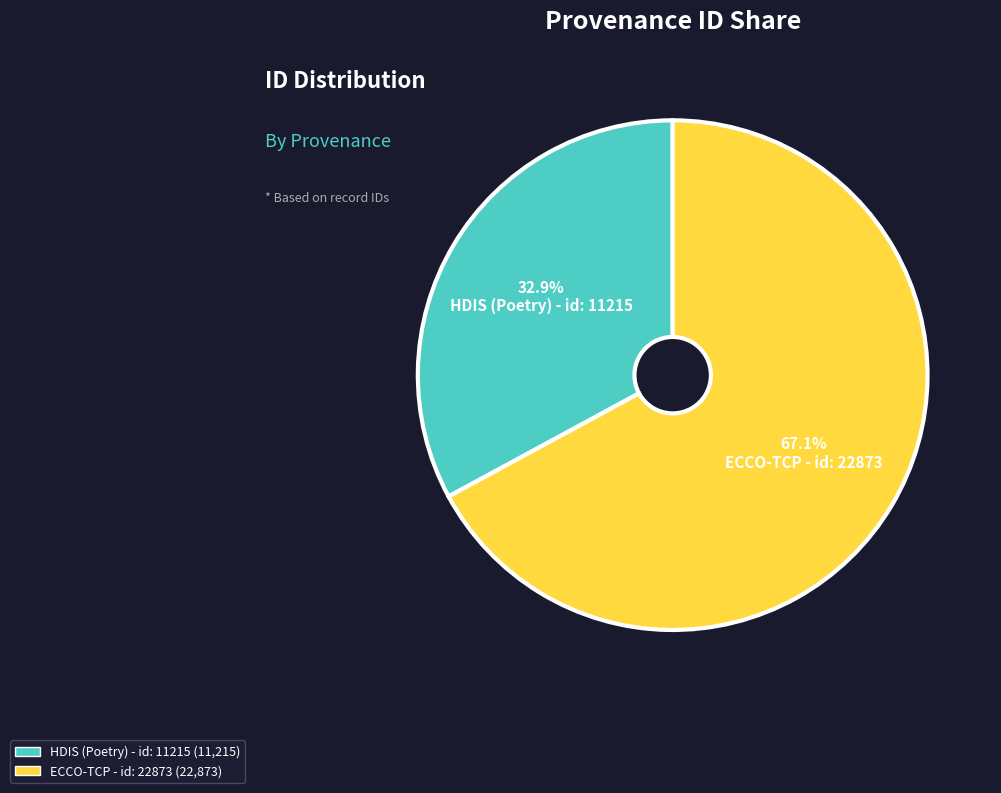

Combined, what portion of the pie is HDIS (Poetry) - id: 11215 and ECCO-TCP - id: 22873?

100.0%